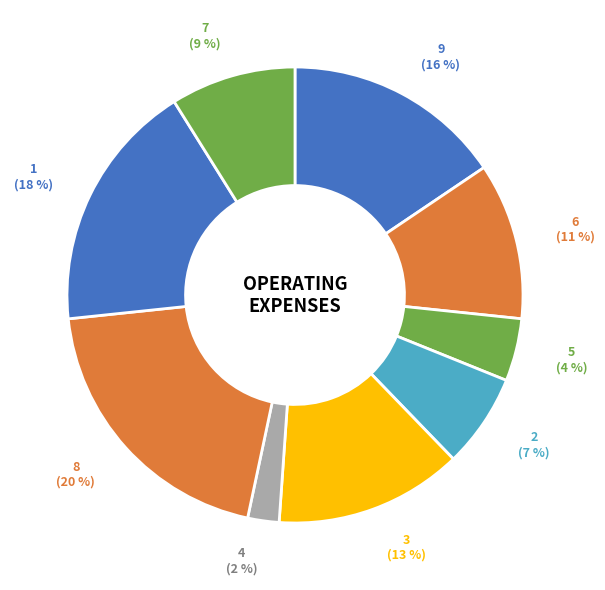

To the nearest percent, what percentage of the pie is 6?

11%